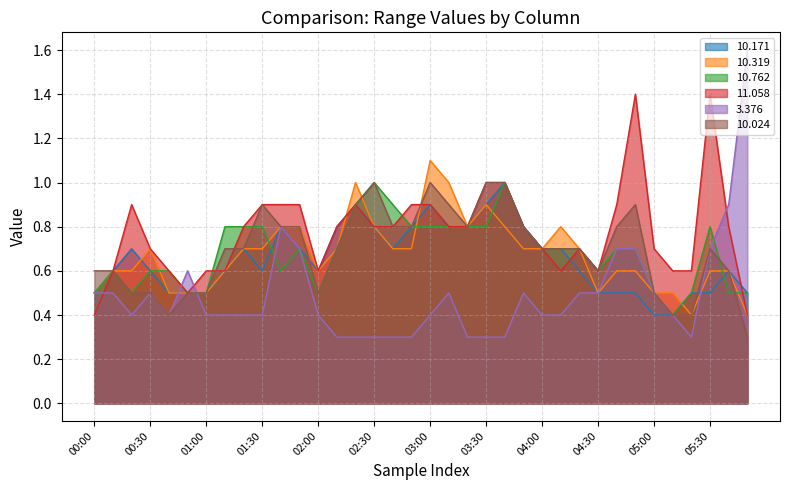

How many distinct data groups are displayed?

6